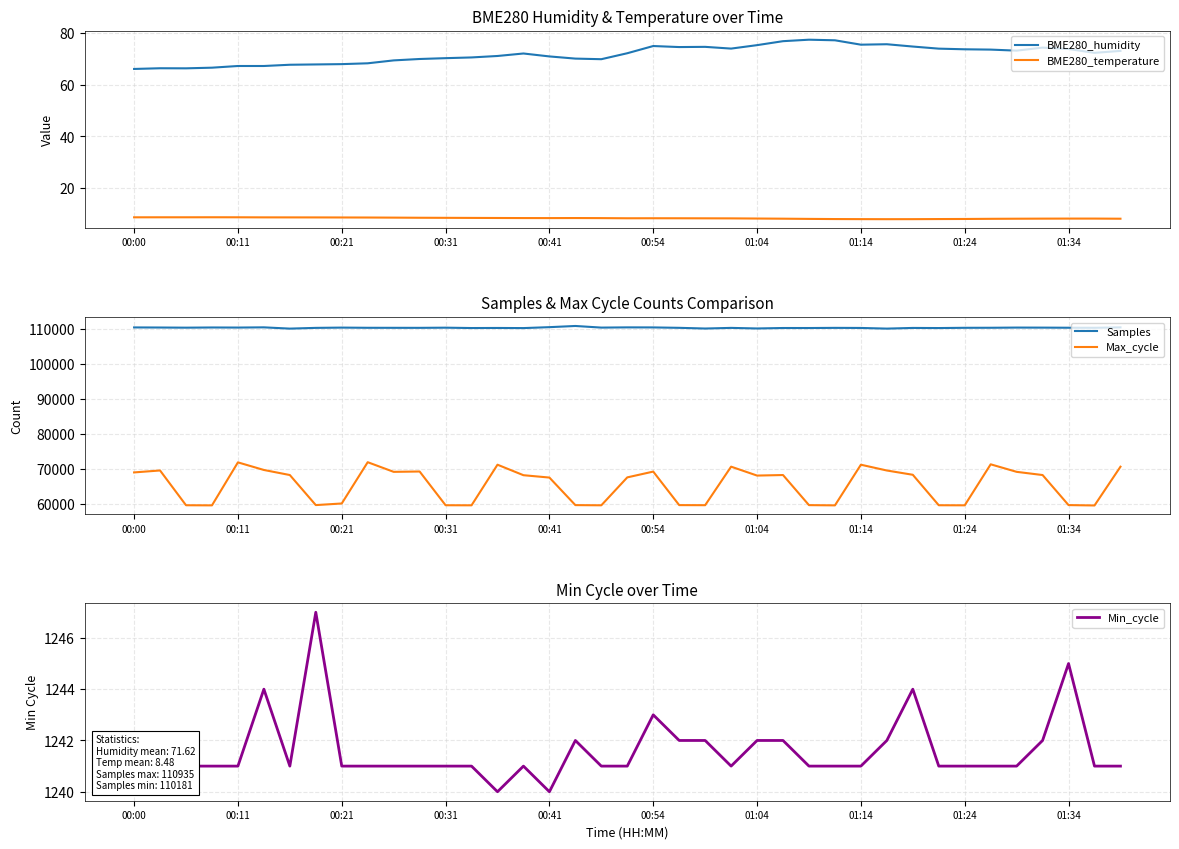

The value of BME280_humidity at 13 is 106.3. True or false?

False